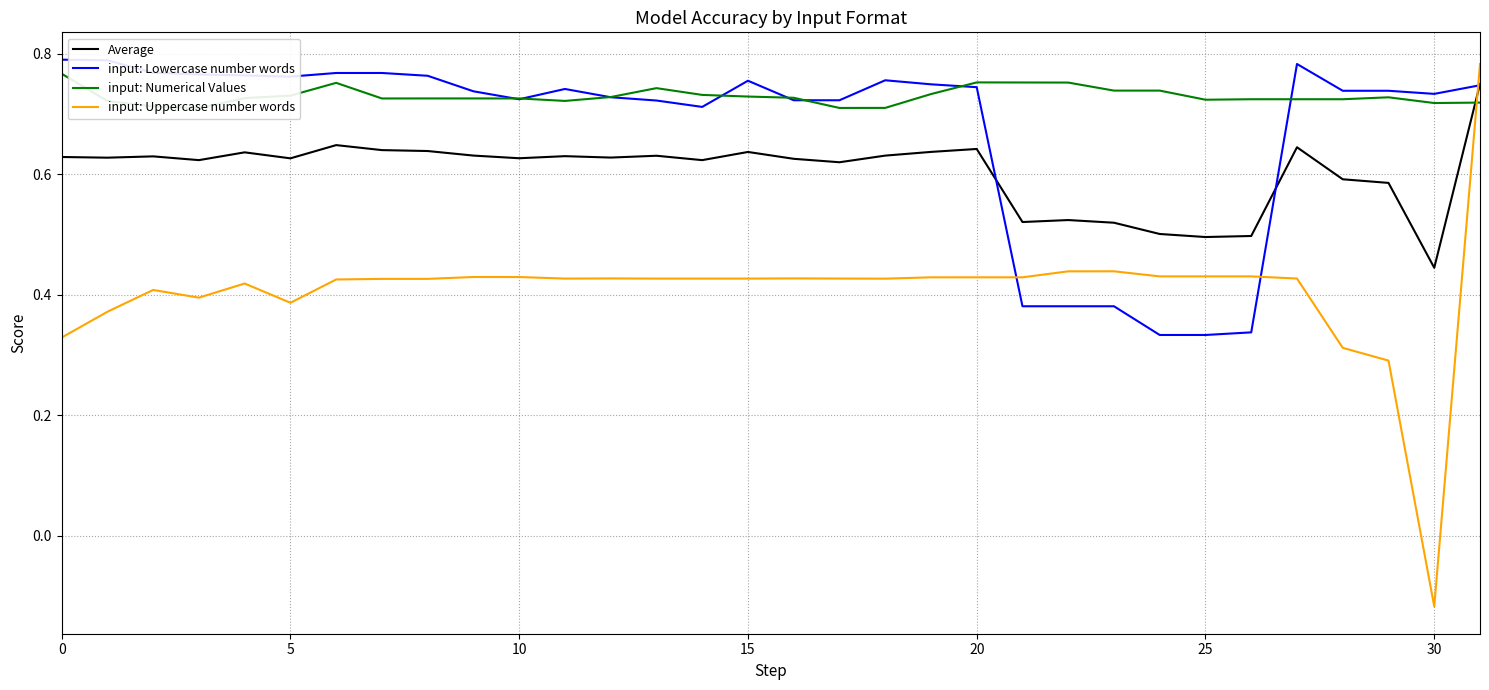

The input: Lowercase number words series shows 1.3 at 0. True or false?

False